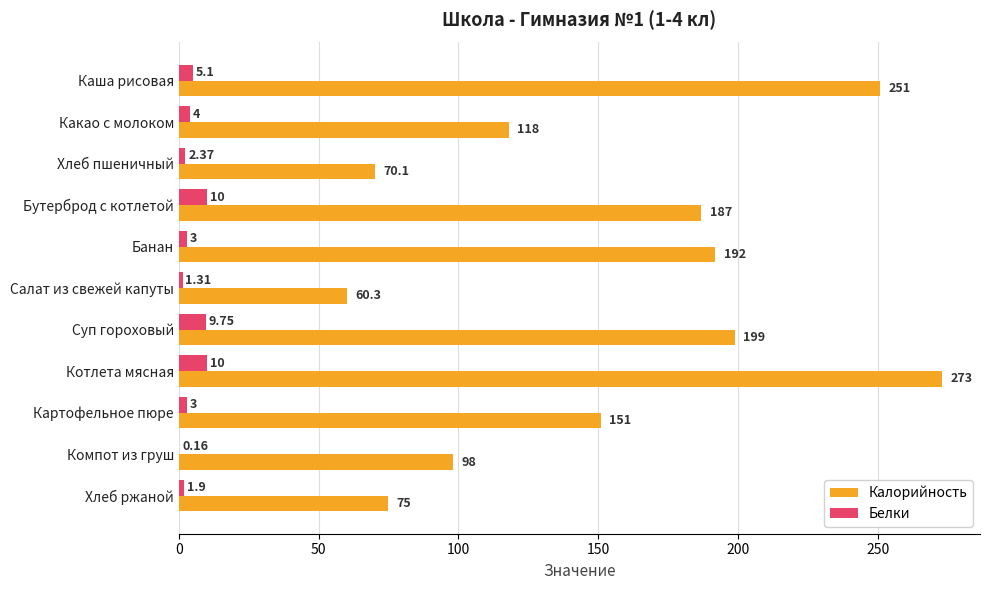

What is the sum of the Калорийность values at Котлета мясная and Хлеб ржаной?

348.0